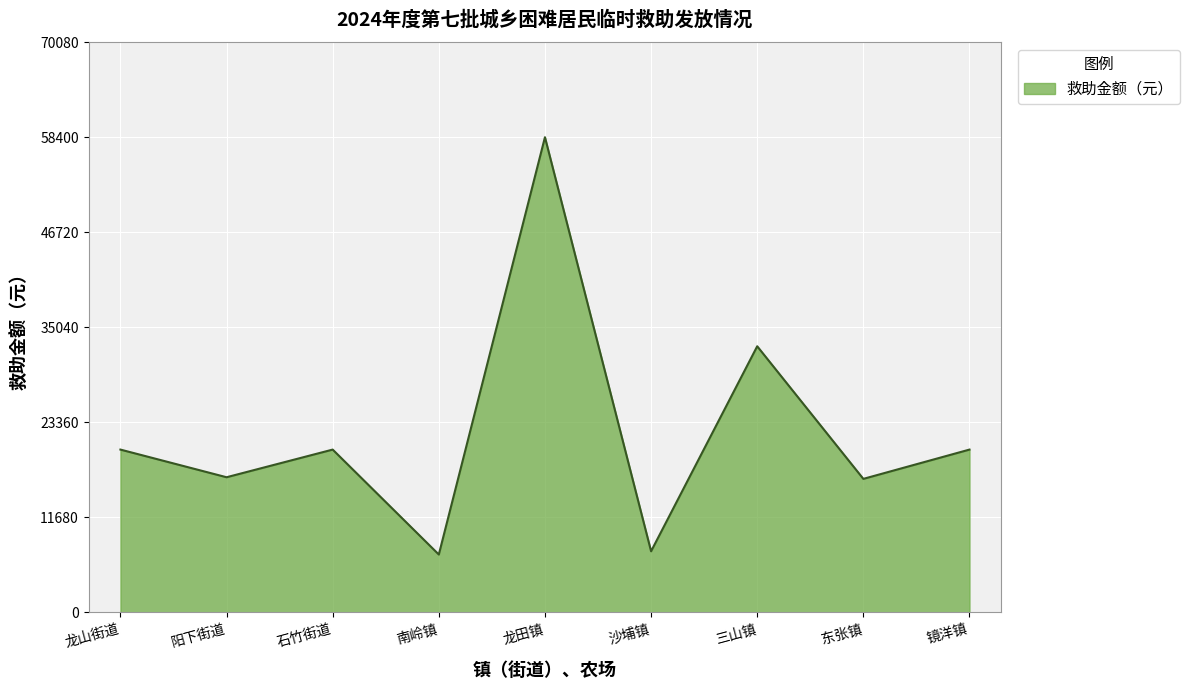

What is the greatest value displayed?

58400